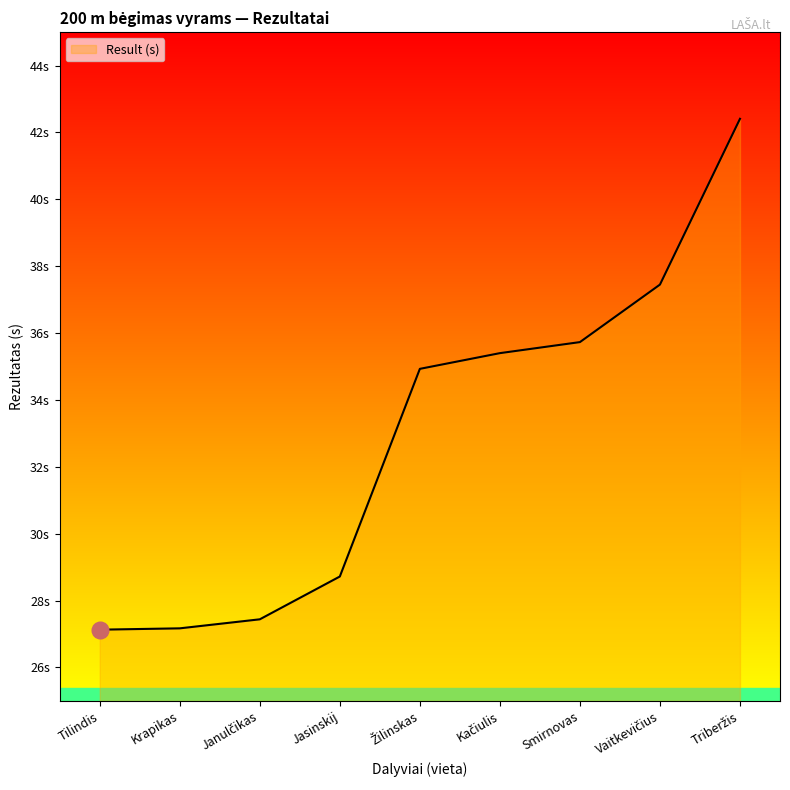

Does the chart display data point markers on the line(s)?

No